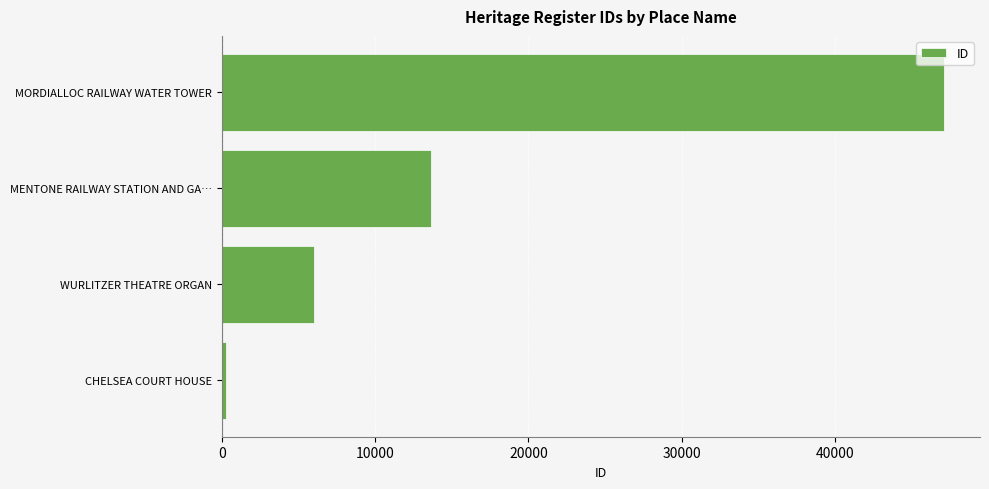

What is the change in value from MENTONE RAILWAY STATION AND GA… to MORDIALLOC RAILWAY WATER TOWER?

+33476